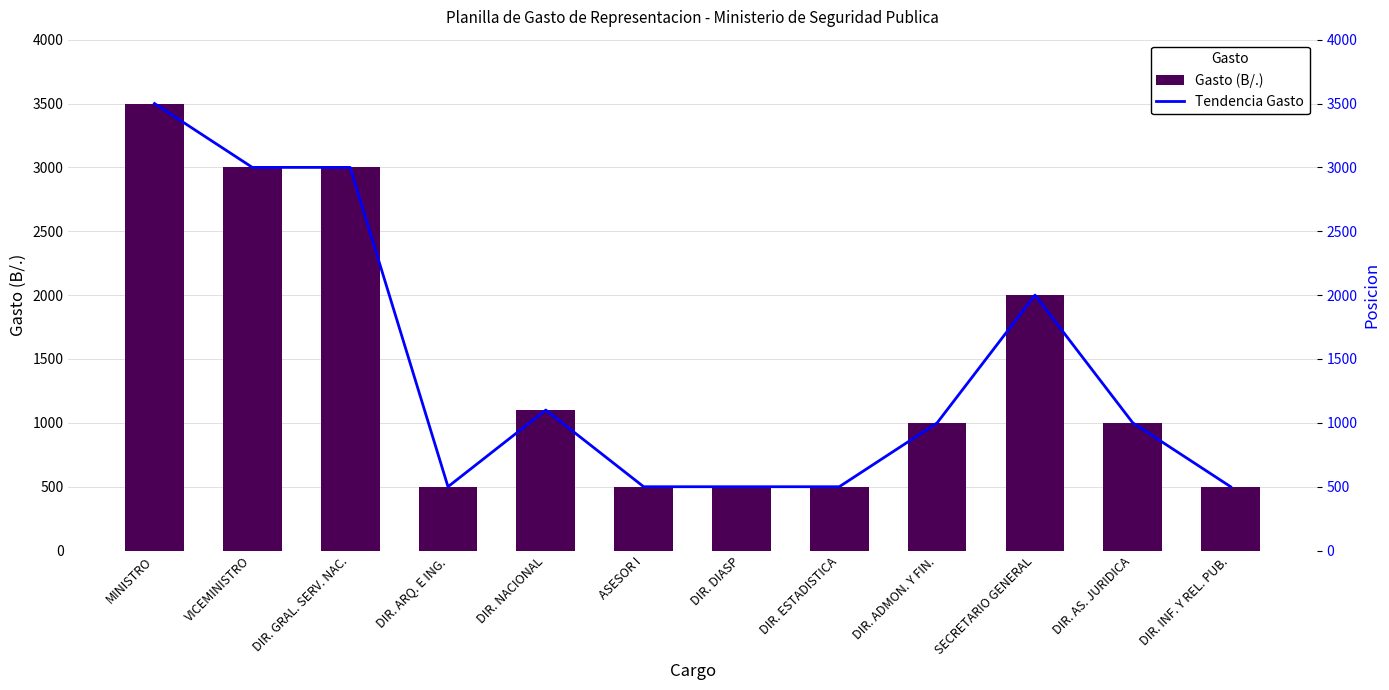

How many groups of bars are there?

12